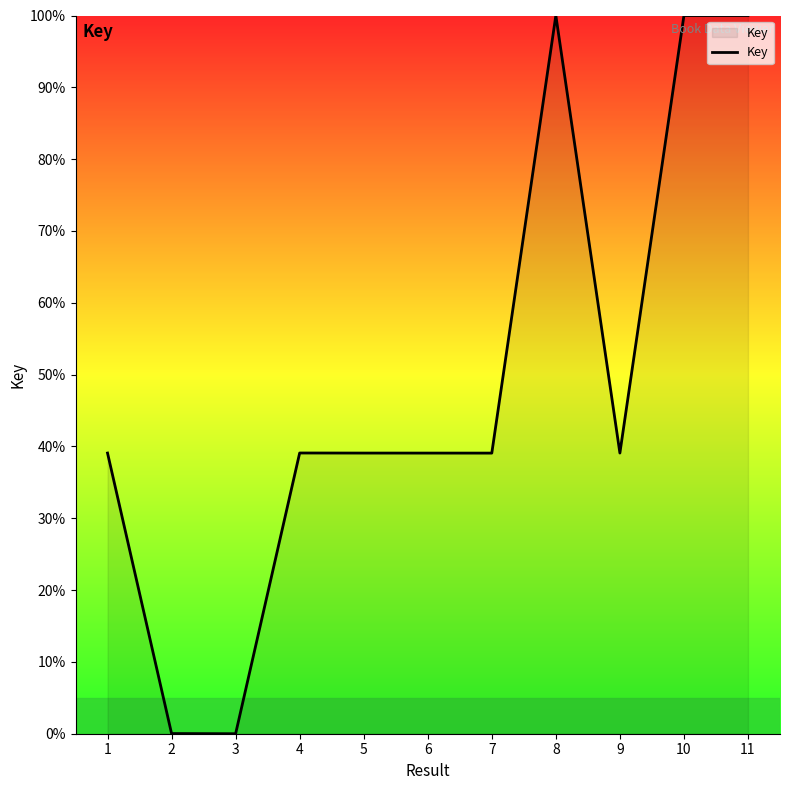

True or false: the data has more than 1 interior local peaks.

True